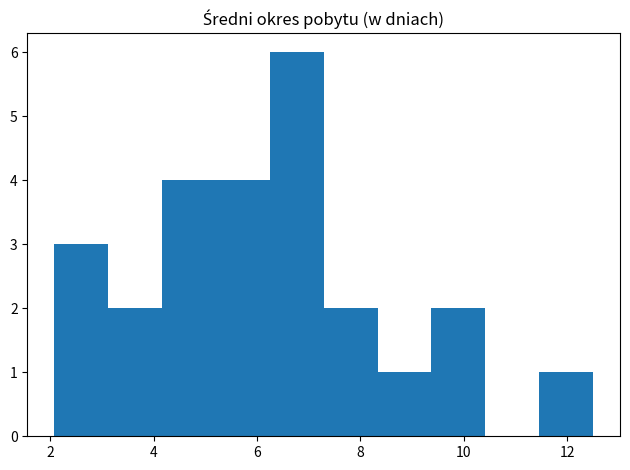

Over which range of the x-axis is the bar tallest?

6.2 to 7.2